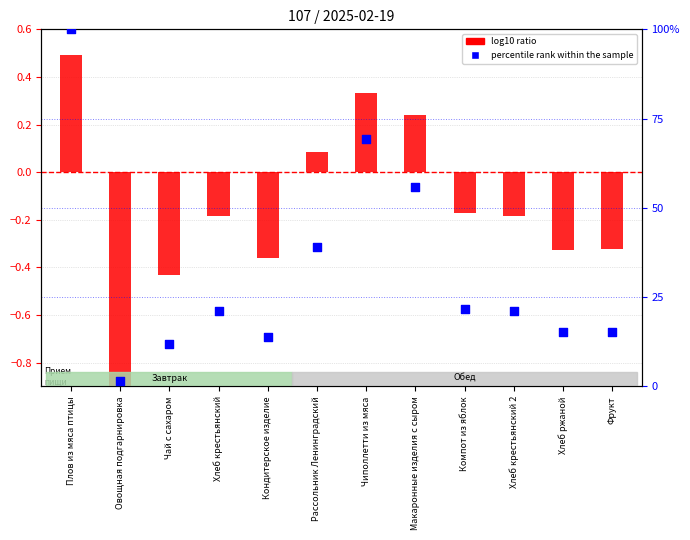

What is the total value across all series at Компот из яблок?

21.5